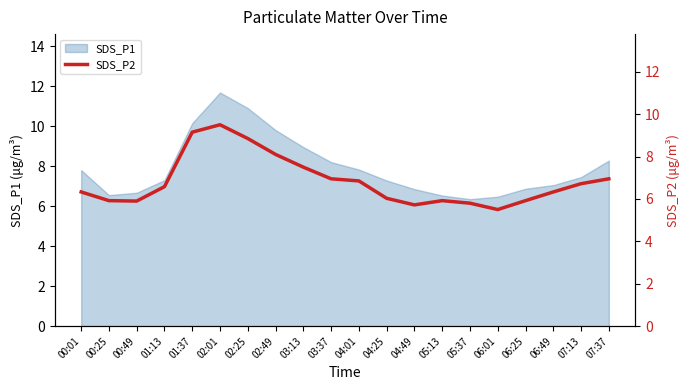

True or false: SDS_P1 has a value of 6.3 at 05:37.

True